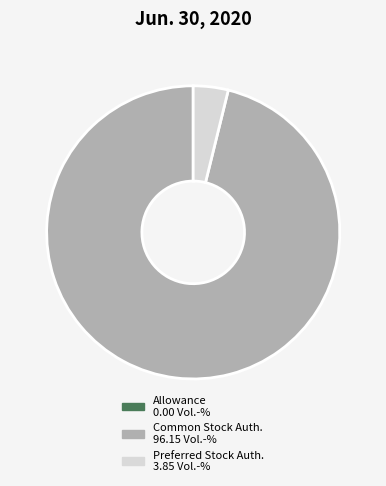

Is there any slice that represents more than half of the pie?

Yes